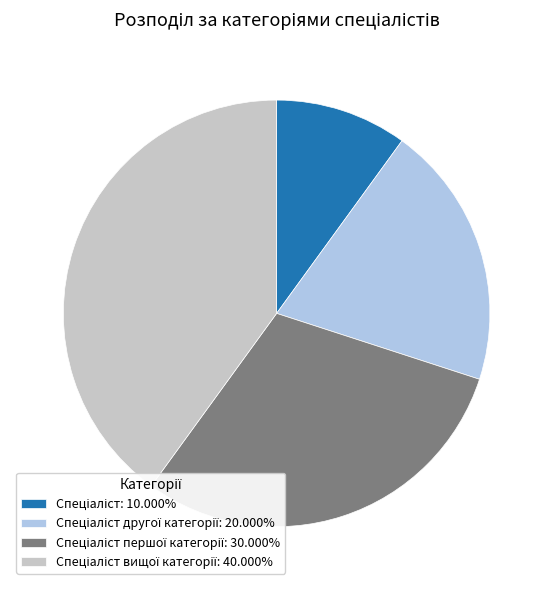

Is there a majority slice in this chart?

No